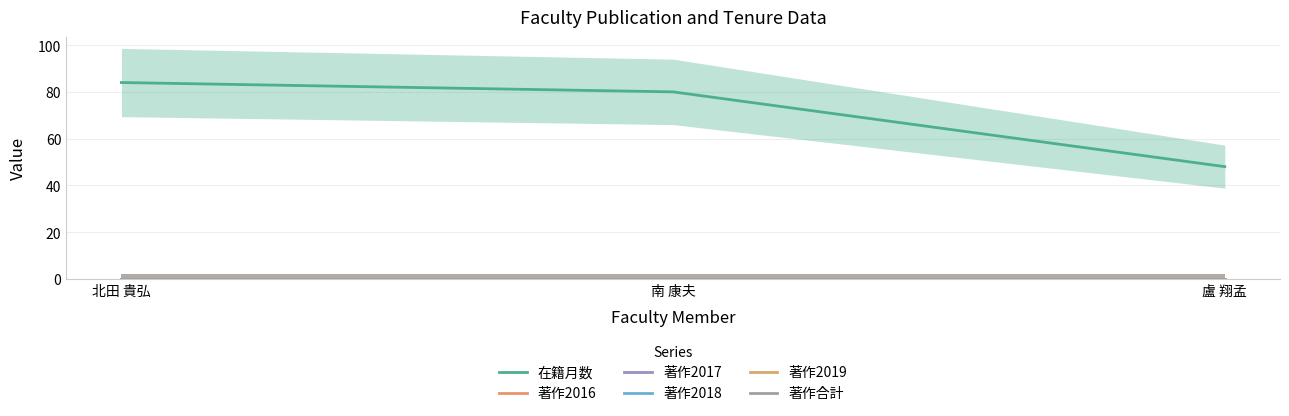

Which series has the largest range (max minus min)?

在籍月数